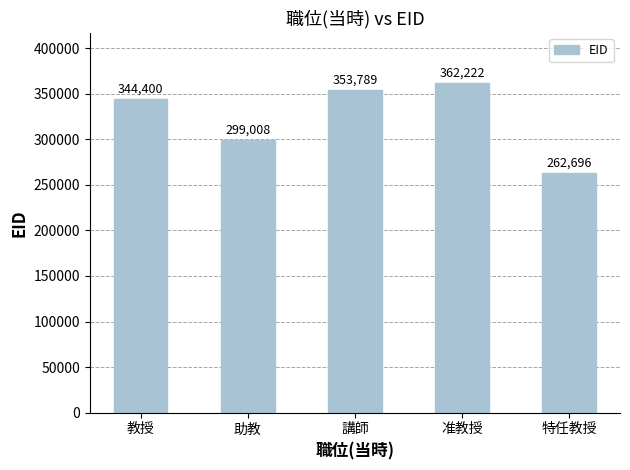

What is the ratio of the value at 講師 to the value at 特任教授?

1.3